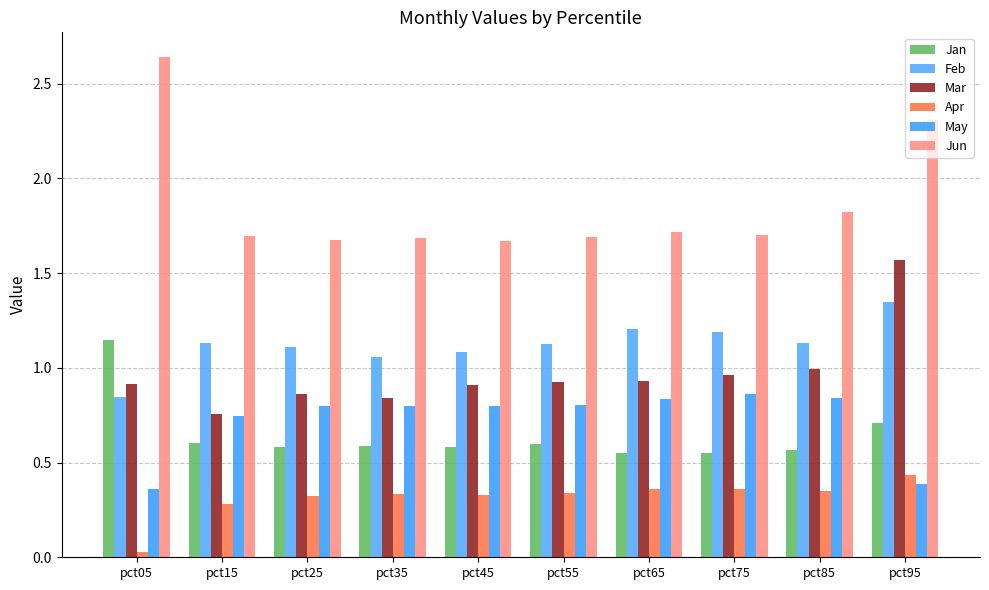

Is the value of Jan at pct05 greater than the value of Mar at pct75?

Yes